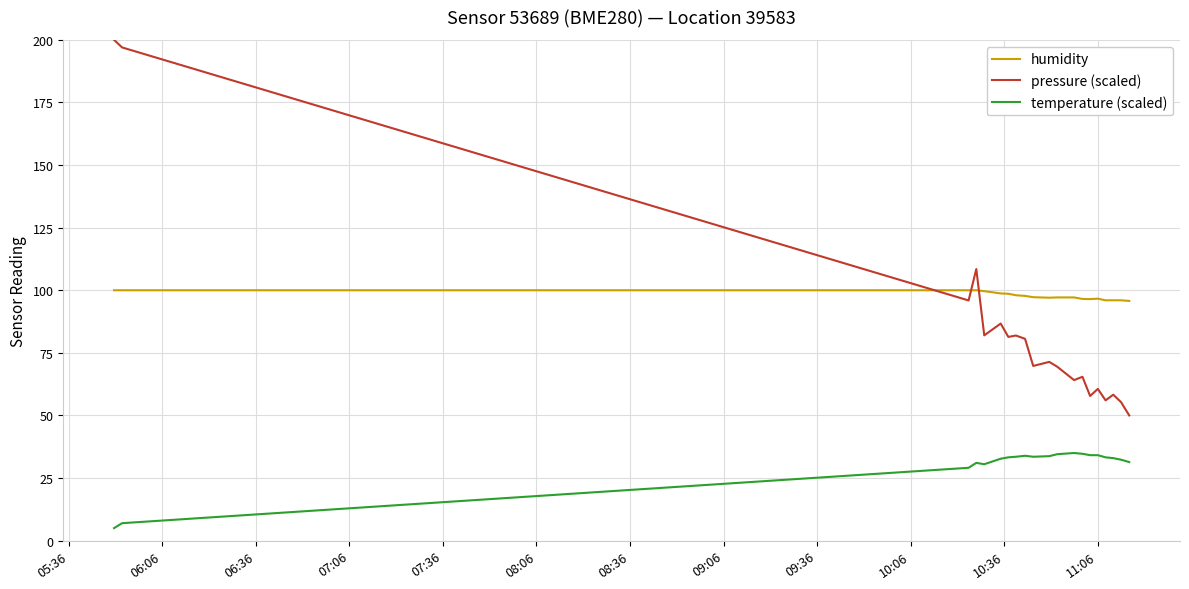

What is the difference between the maximum and minimum values in the pressure (scaled) series?

150.0